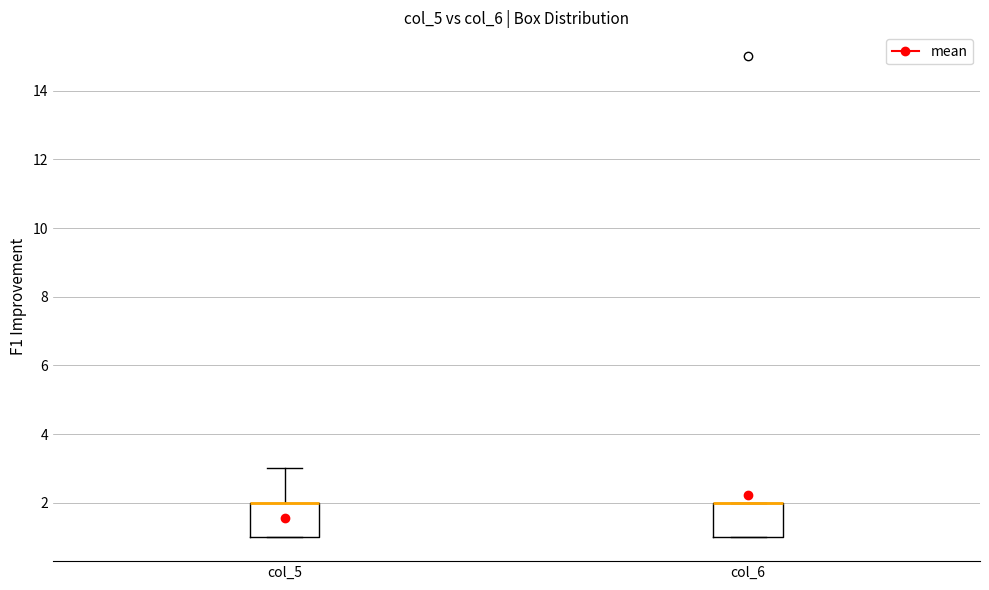

Where is the lower edge of the box for col_5 on the y-axis? The values are not printed on the chart, so give them approximately, as read against the axis.

1